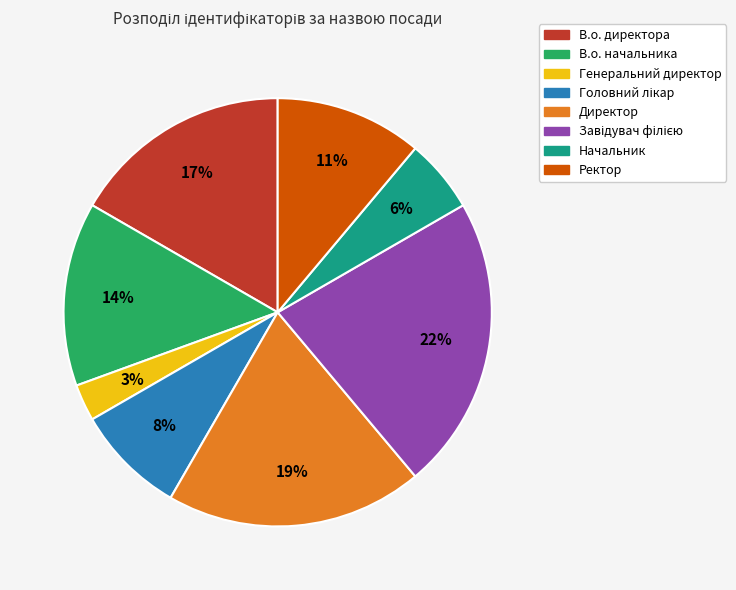

To the nearest percent, what portion does В.о. директора represent?

17%